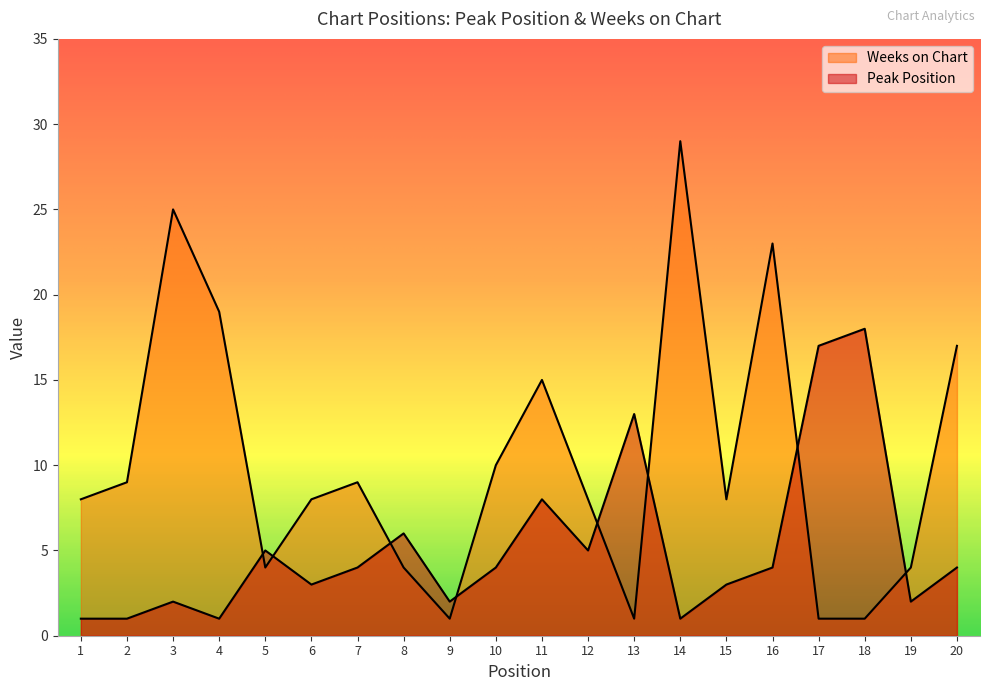

The Weeks on Chart series shows 2 at 18. True or false?

False